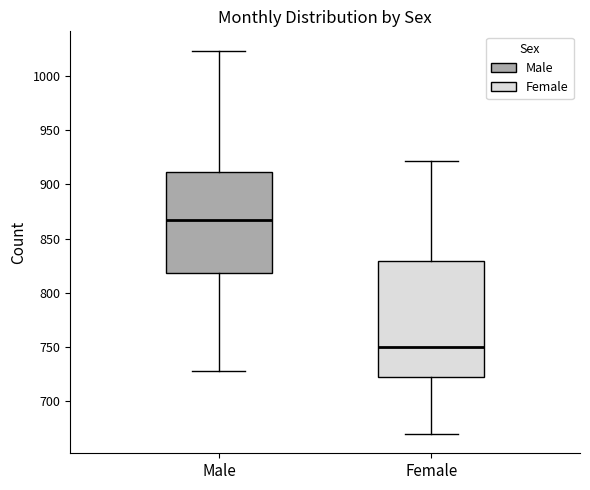

Which box is the tallest, from its lower edge to its upper edge?

Female